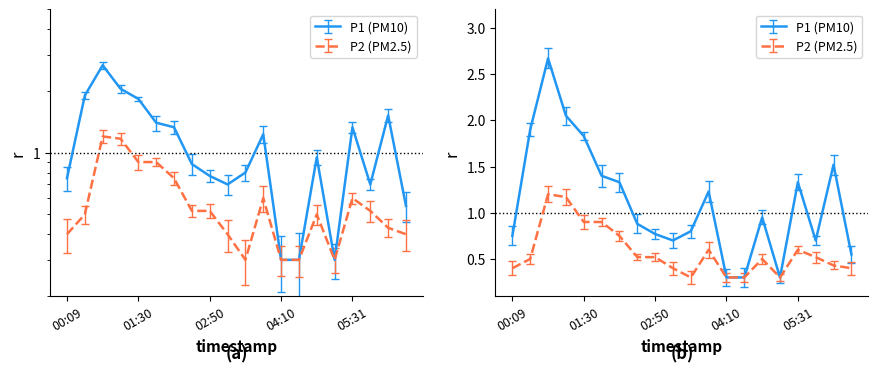

Which has a higher value, 02:10 or 00:49?

00:49